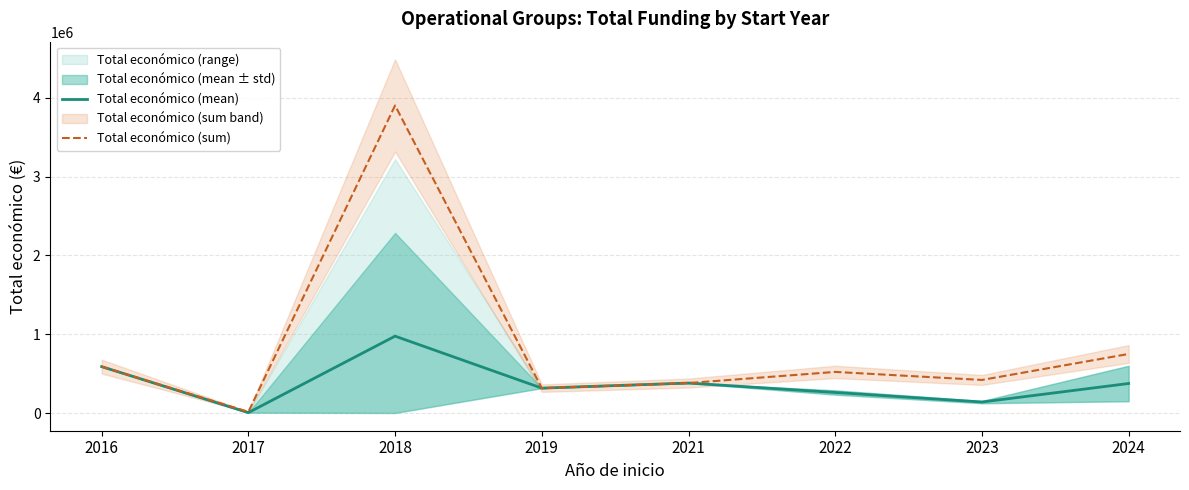

Which series has the widest spread of values?

Total económico (sum)